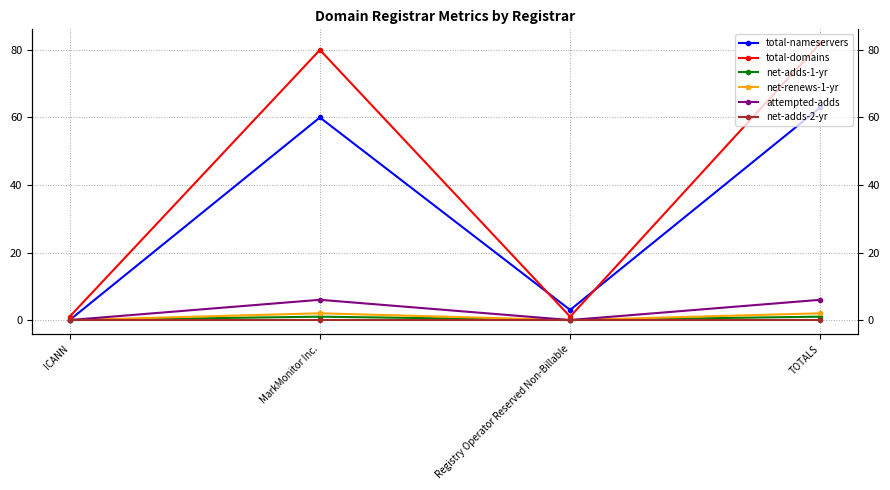

True or false: total-nameservers and net-adds-1-yr intersect in this chart.

False